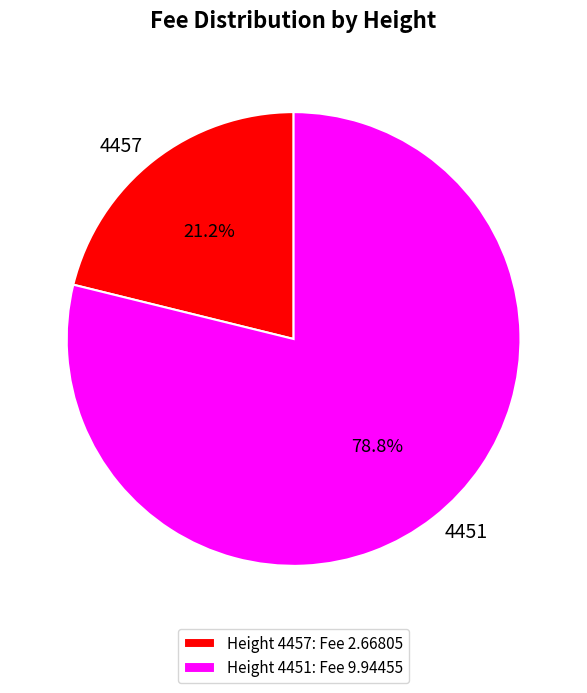

Is there any slice that represents more than half of the pie?

Yes